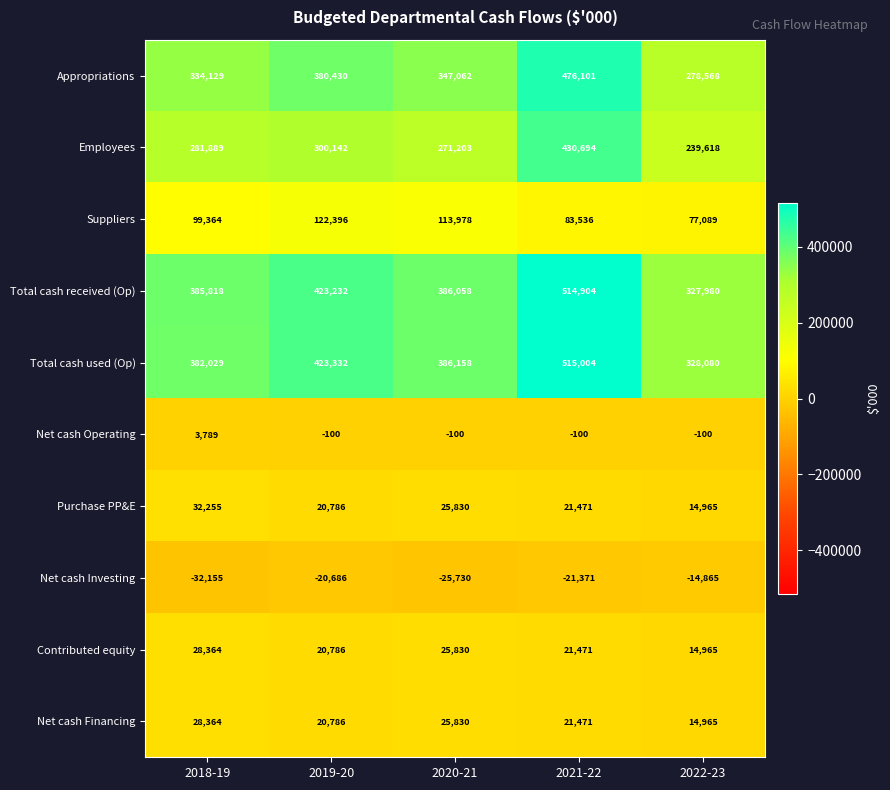

How many data points in Employees are less than 281889?

2